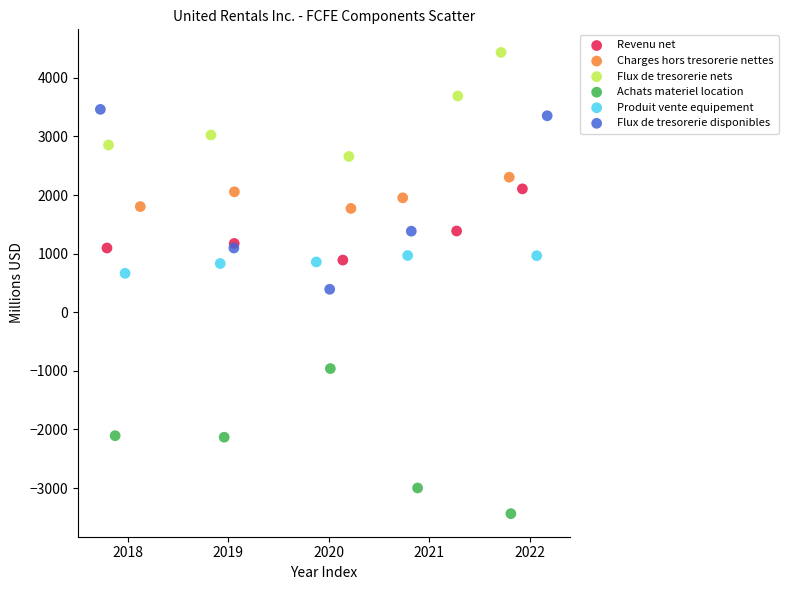

Which series reaches the maximum Y coordinate?

Flux de tresorerie nets